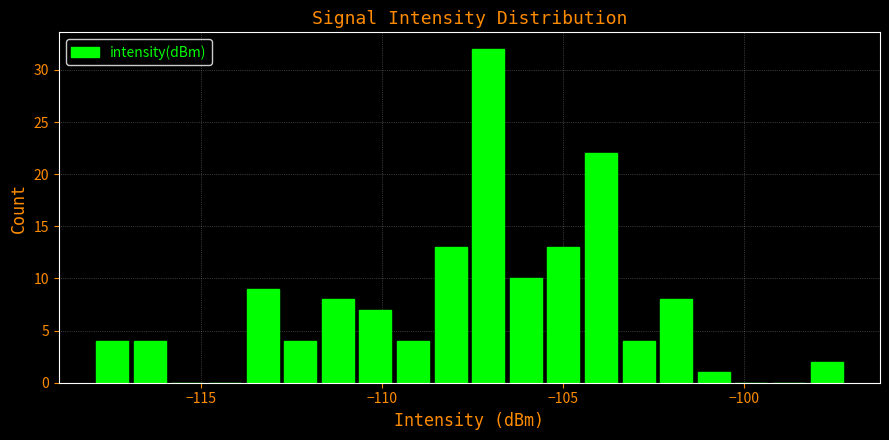

Read against the x-axis, roughly where is the centre of the tallest bar?

-107.0